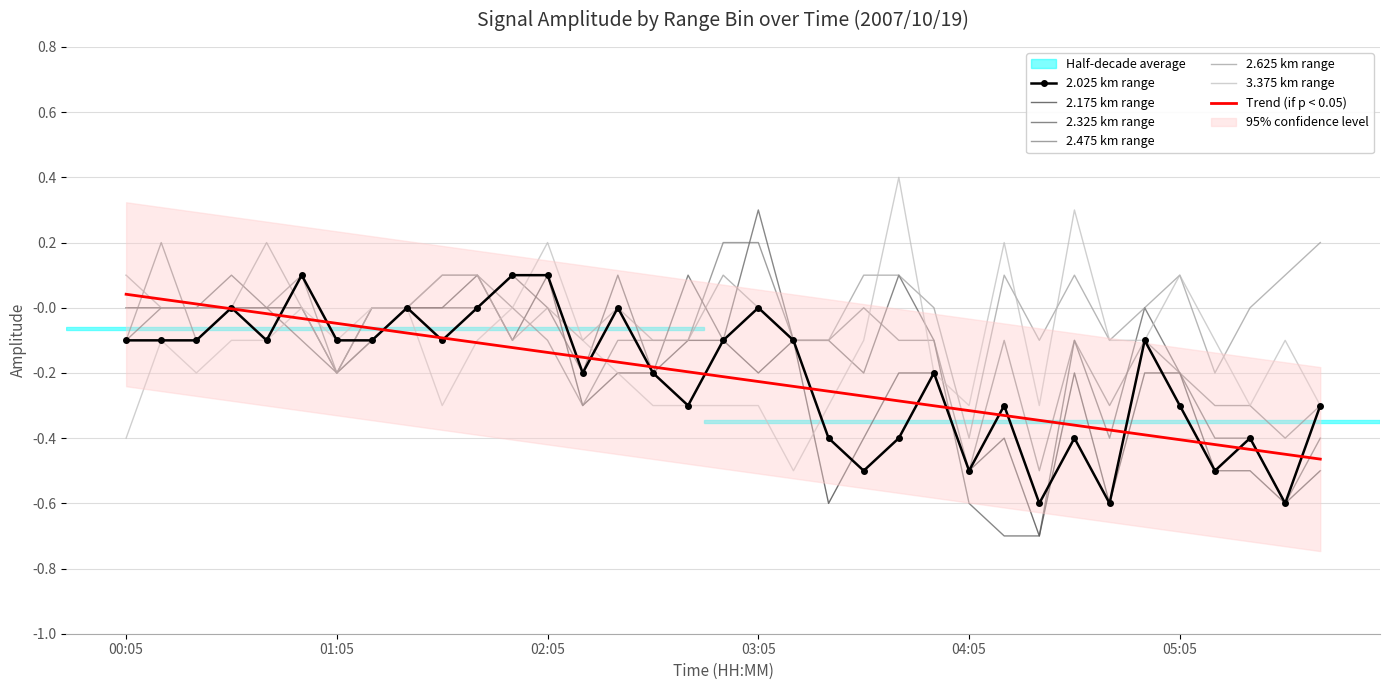

What is the maximum value for 2.475?

0.2